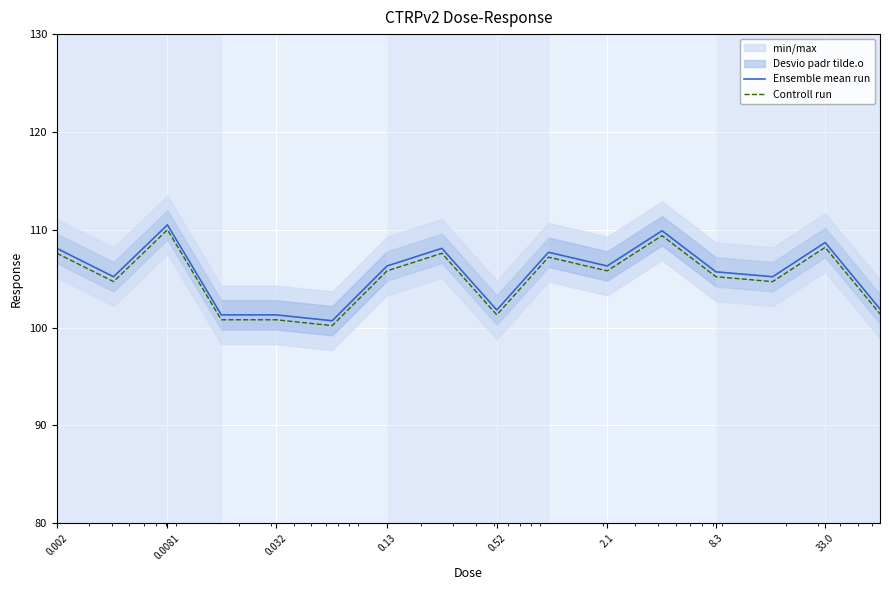

What is the sum of all Controll run values?

1680.7